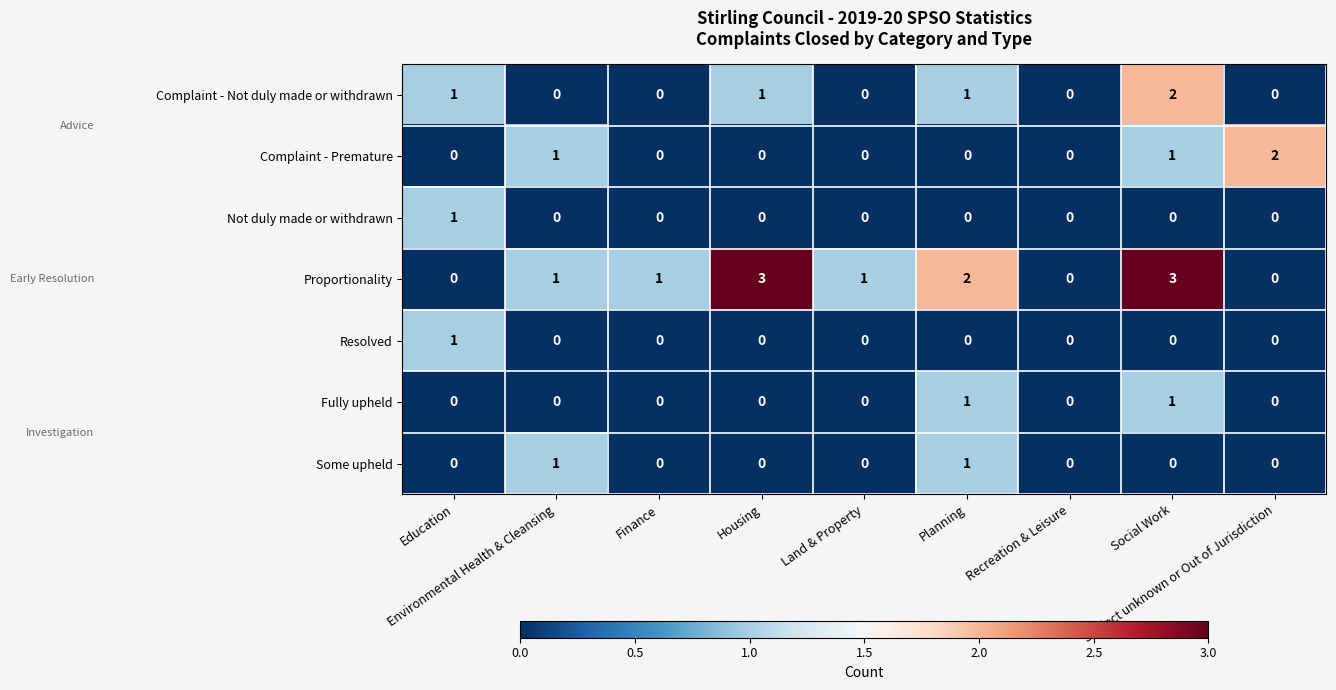

Which series has the largest range (max minus min)?

Proportionality